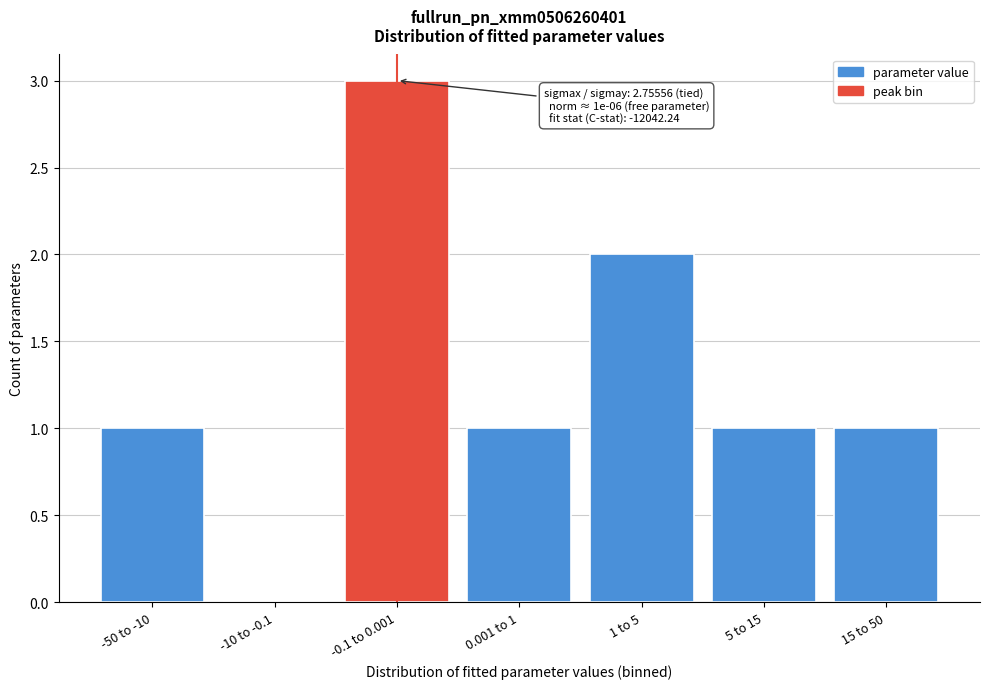

Reading right to left, transcribe all the data shown in this chart.

15 to 50=1	5 to 15=1	1 to 5=2	0.001 to 1=1	-0.1 to 0.001=3	-10 to -0.1=0	-50 to -10=1